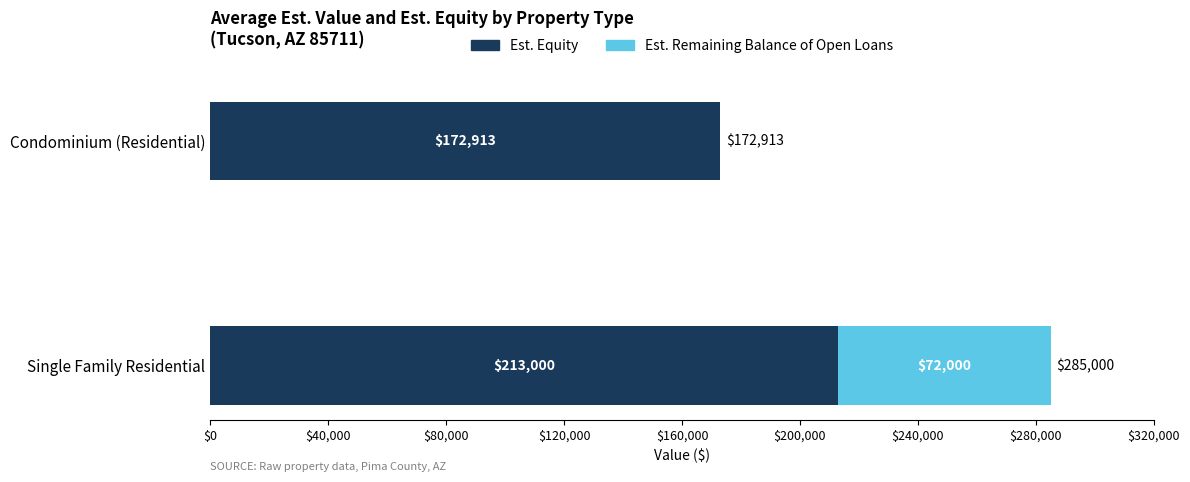

What is the total value across all series at Single Family Residential?

285000